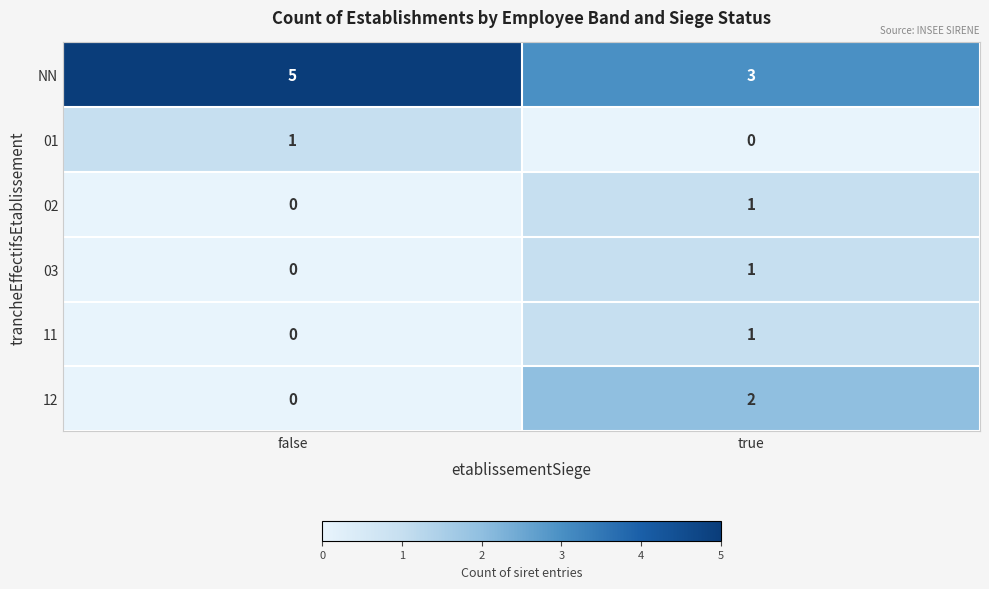

Is it true that 02 equals 0 at true?

False